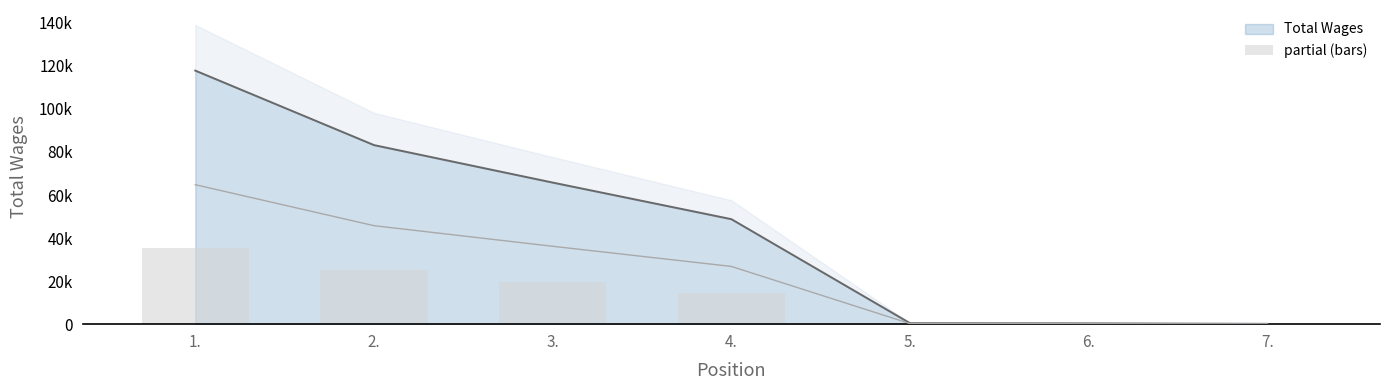

At which label does the data first exceed 14637?

1.